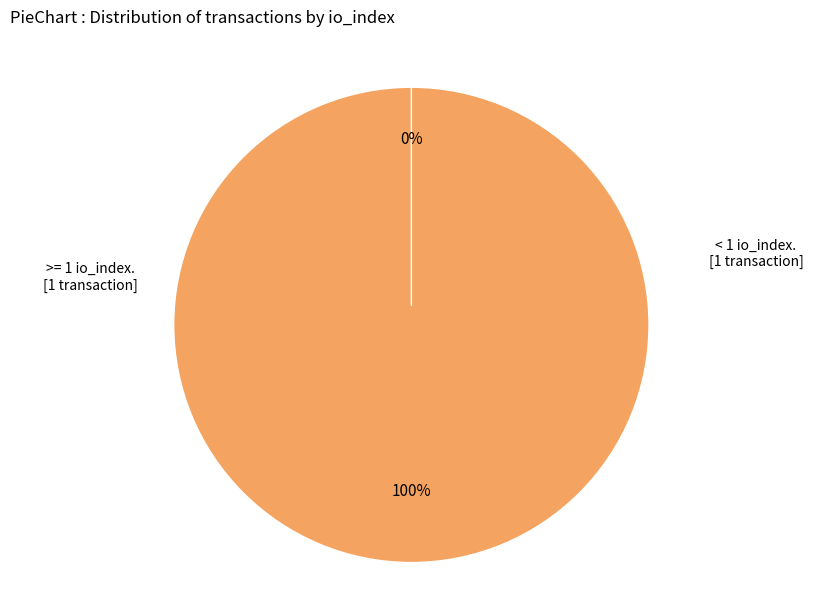

Is there any slice that represents more than half of the pie?

Yes